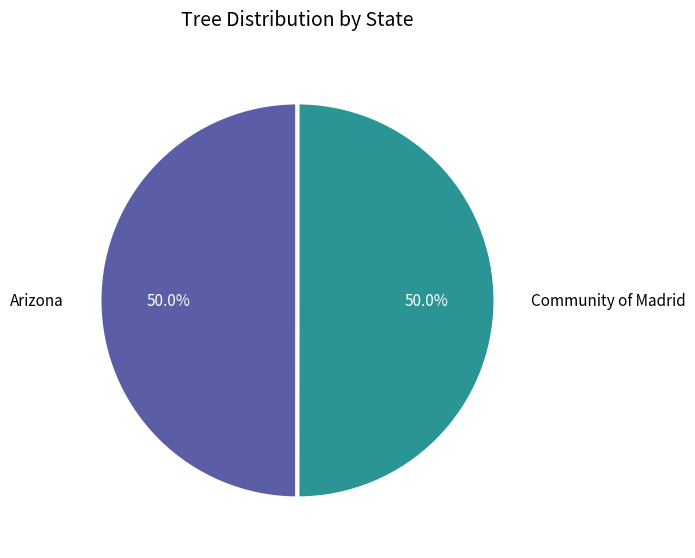

To the nearest percent, what percentage of the pie is Community of Madrid?

50%